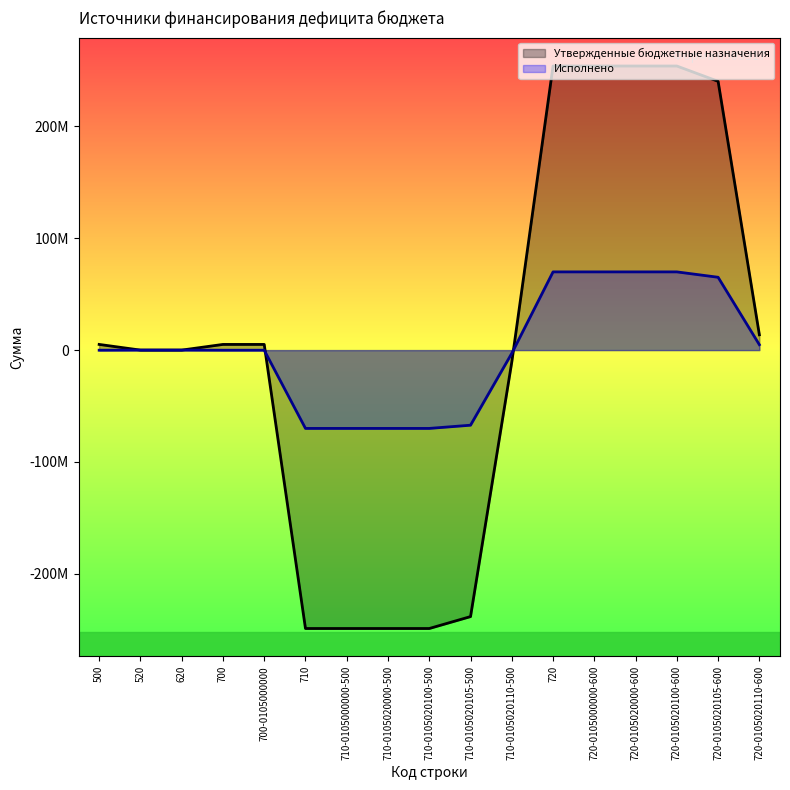

Reading left to right, transcribe all the data shown in this chart.

Утвержденные бюджетные назначения: 5066055.3	0.0	0.0	5066055.3	5066055.3	-248994147.6	-248994147.6	-248994147.6	-248994147.6	-238346296.9	-10647850.7	254060202.9	254060202.9	254060202.9	254060202.9	240378017.3	13682185.6
Исполнено: -105120.2	0.0	0.0	-105120.2	-105120.2	-70048686.8	-70048686.8	-70048686.8	-70048686.8	-67171155.0	-2877531.8	69943566.5	69943566.5	69943566.5	69943566.5	65130196.2	4813370.4